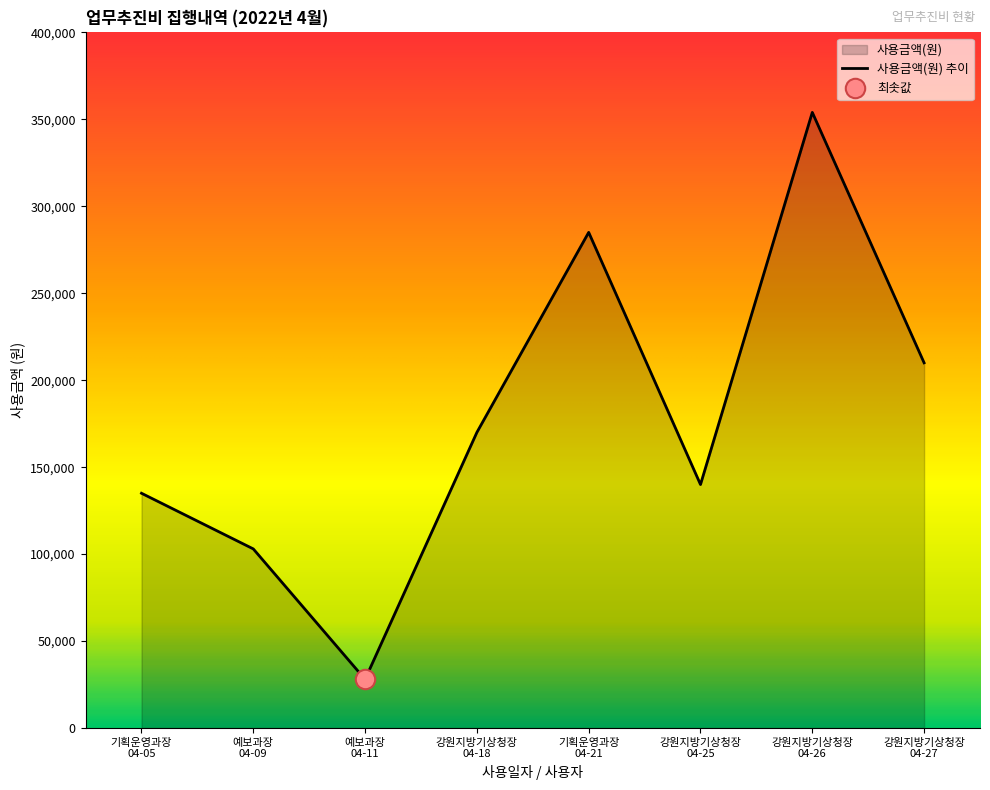

Is it true that the value at 강원지방기상청장
04-18 is 282773?

False